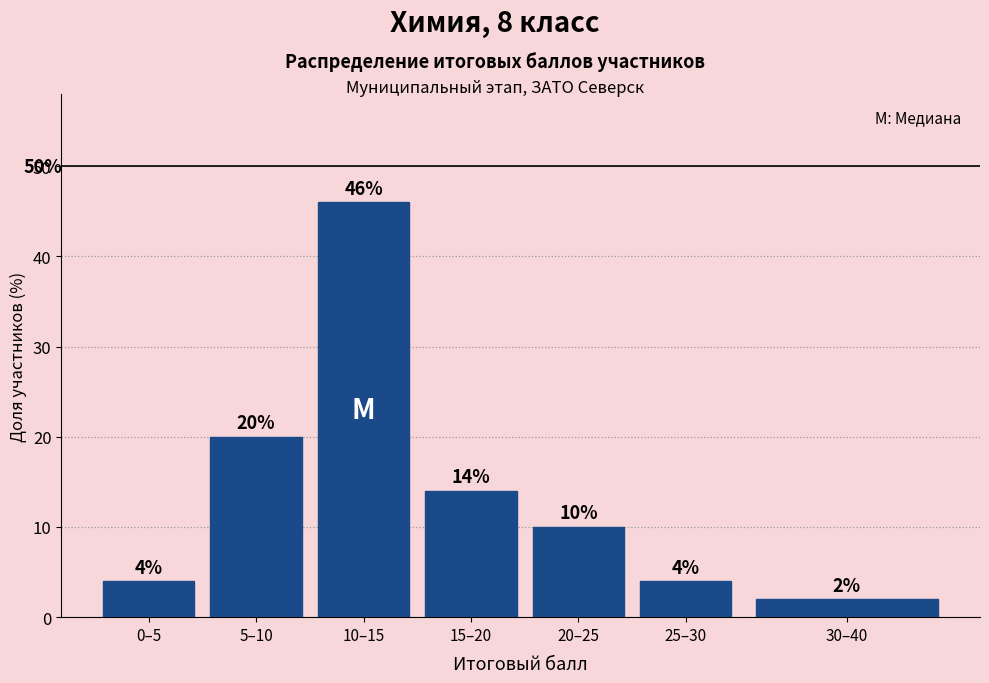

Reading right to left, extract all data points from this chart.

2.0	4.0	10.0	14.0	46.0	20.0	4.0